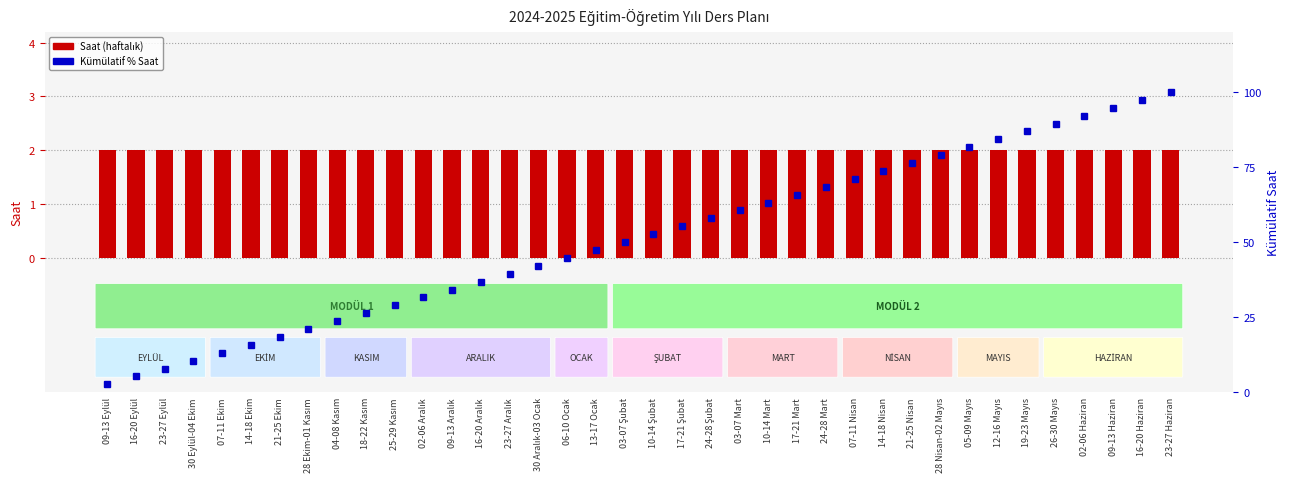

What is the label of the 24th bar from the right?

23-27 Aralık